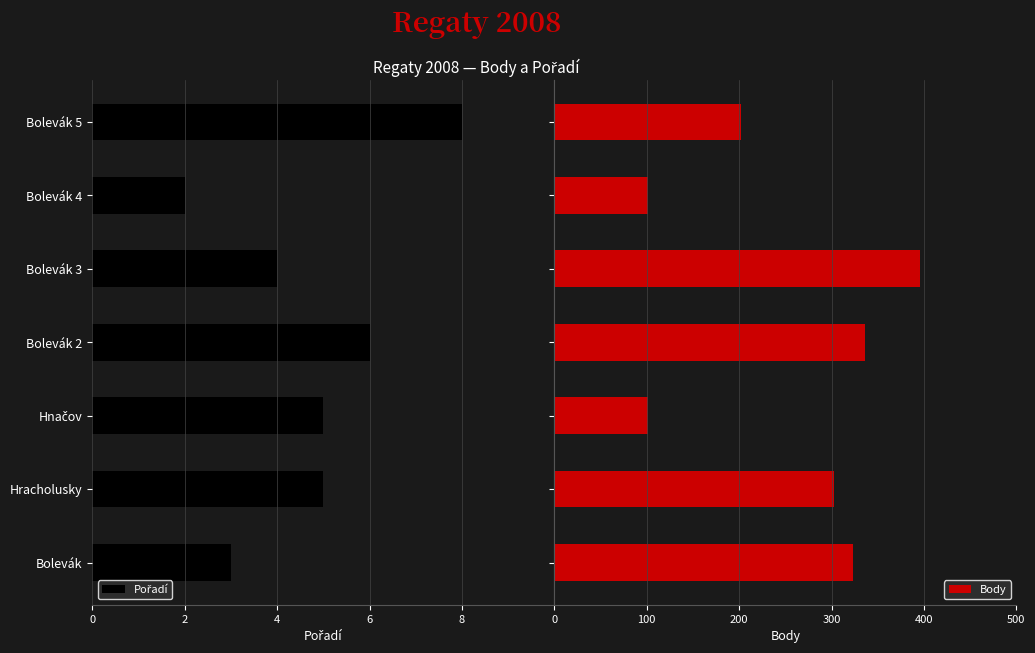

How many values in the Body series are below 303?

3